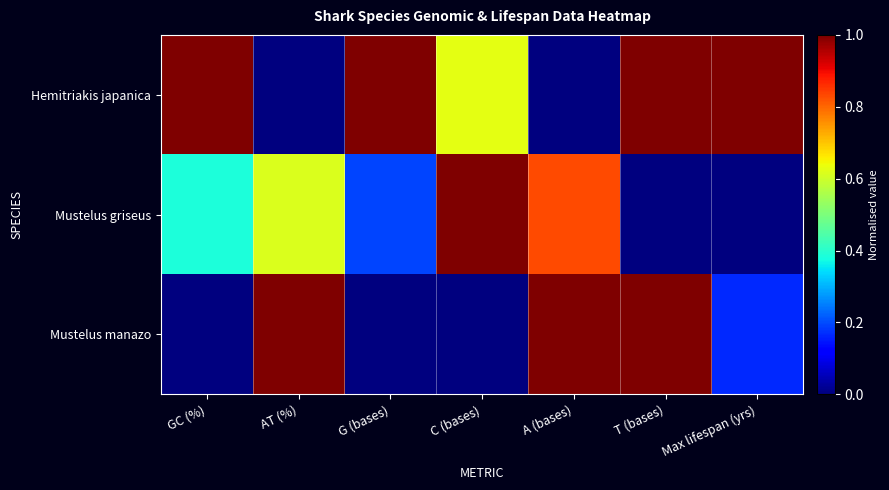

Which has a higher value, GC (%) or A (bases)?

GC (%)